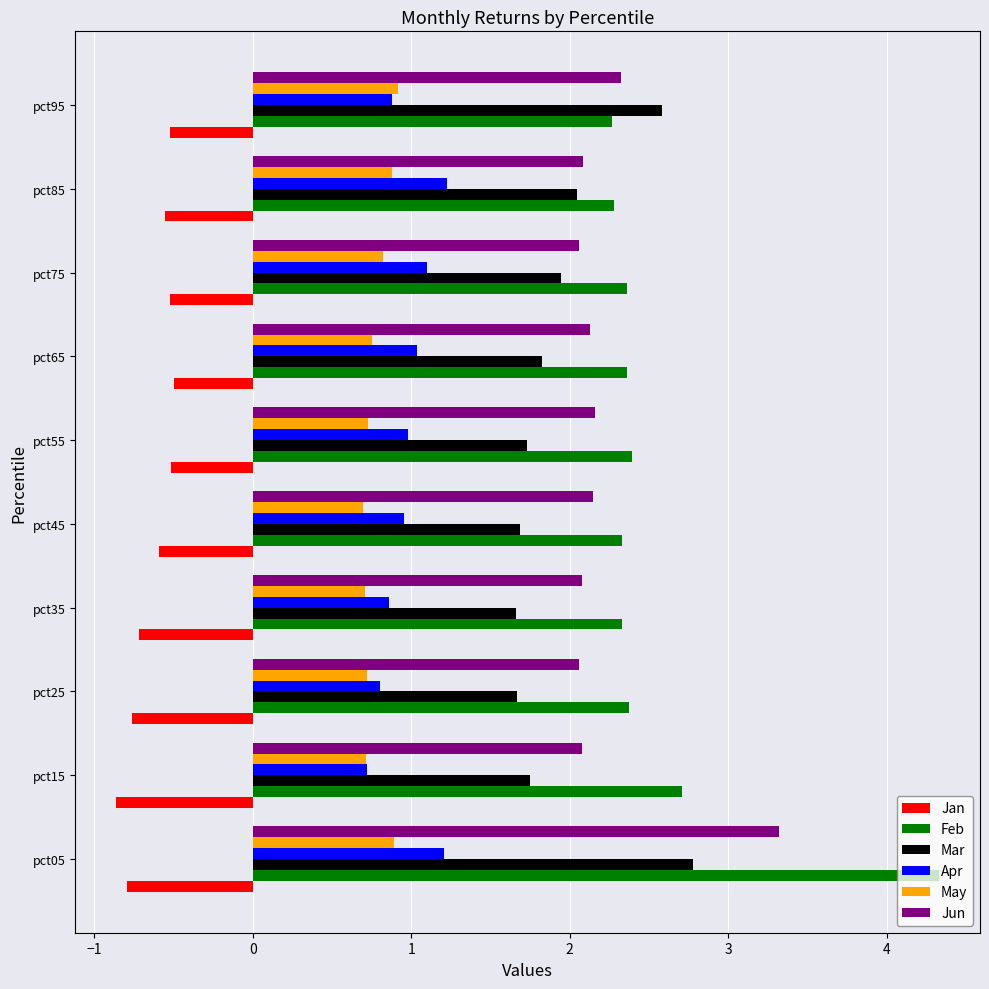

What value does the Feb series have at pct55?

2.4